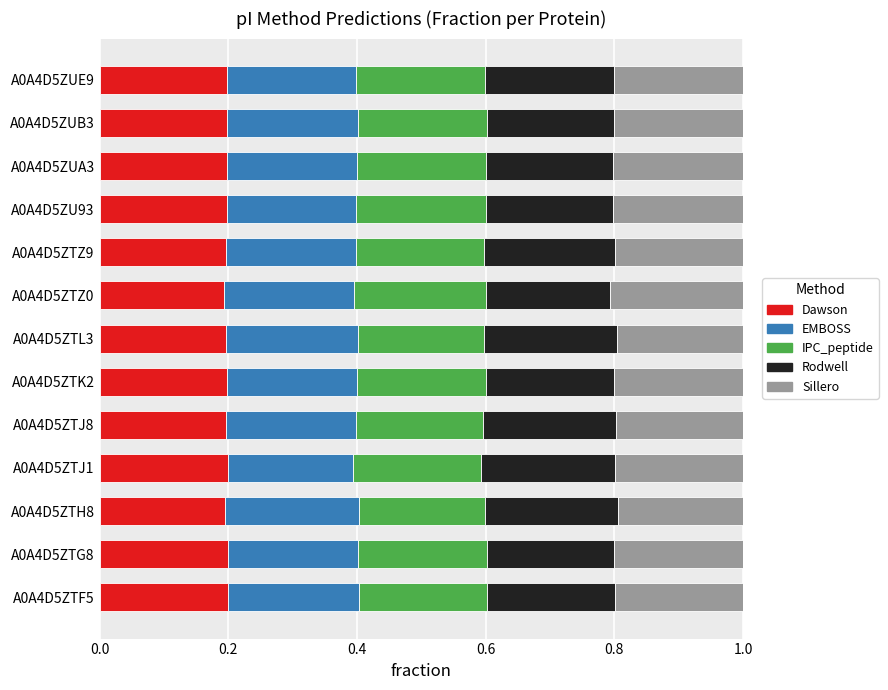

What is the sum of all Dawson values?

2.6